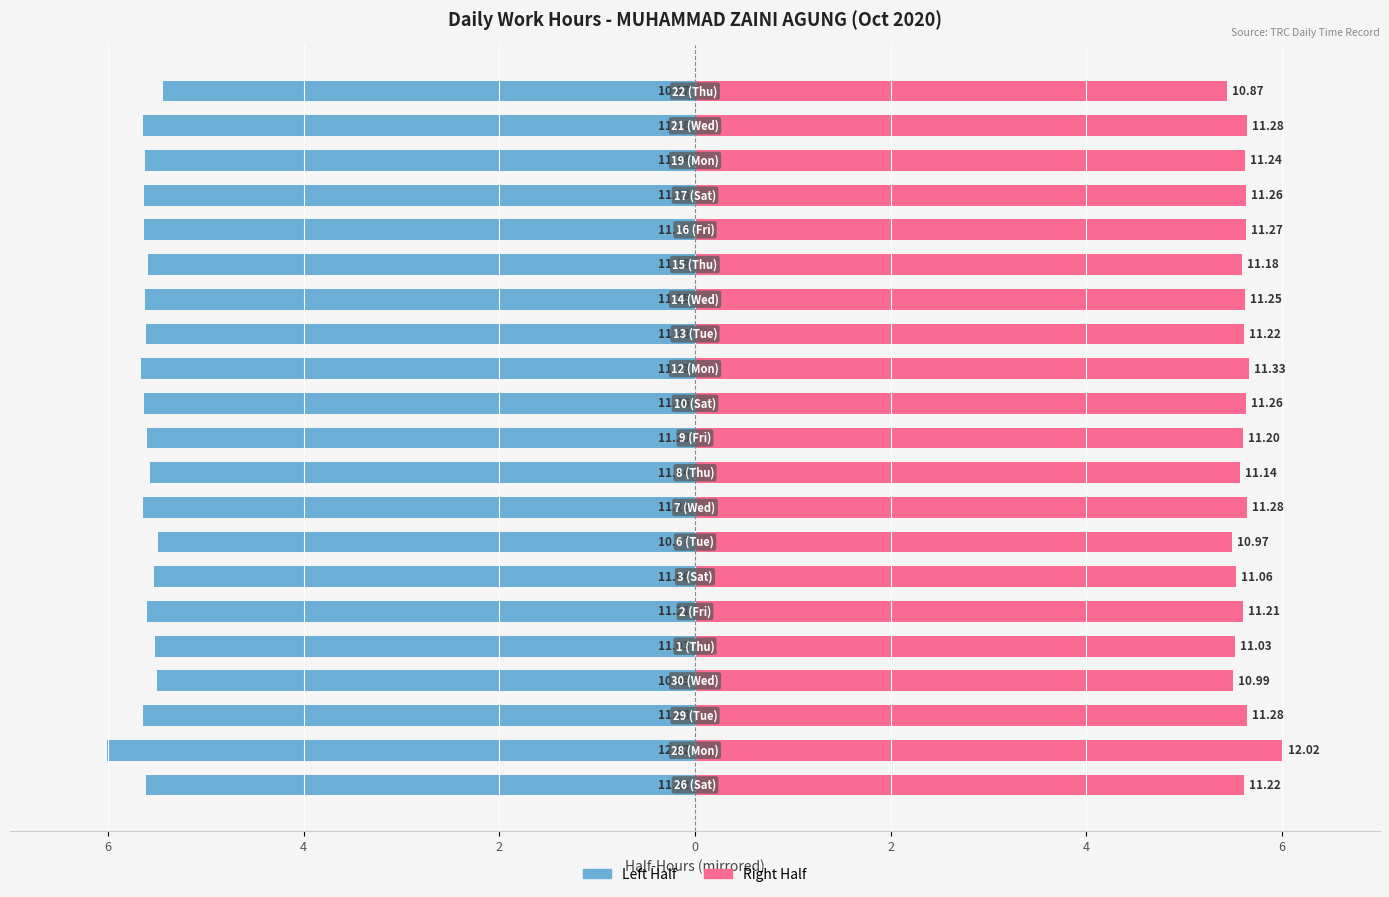

List the series in order of their peak value, highest first.

Low (Hours Worked) - Right Half, Low (Hours Worked) - Left Half